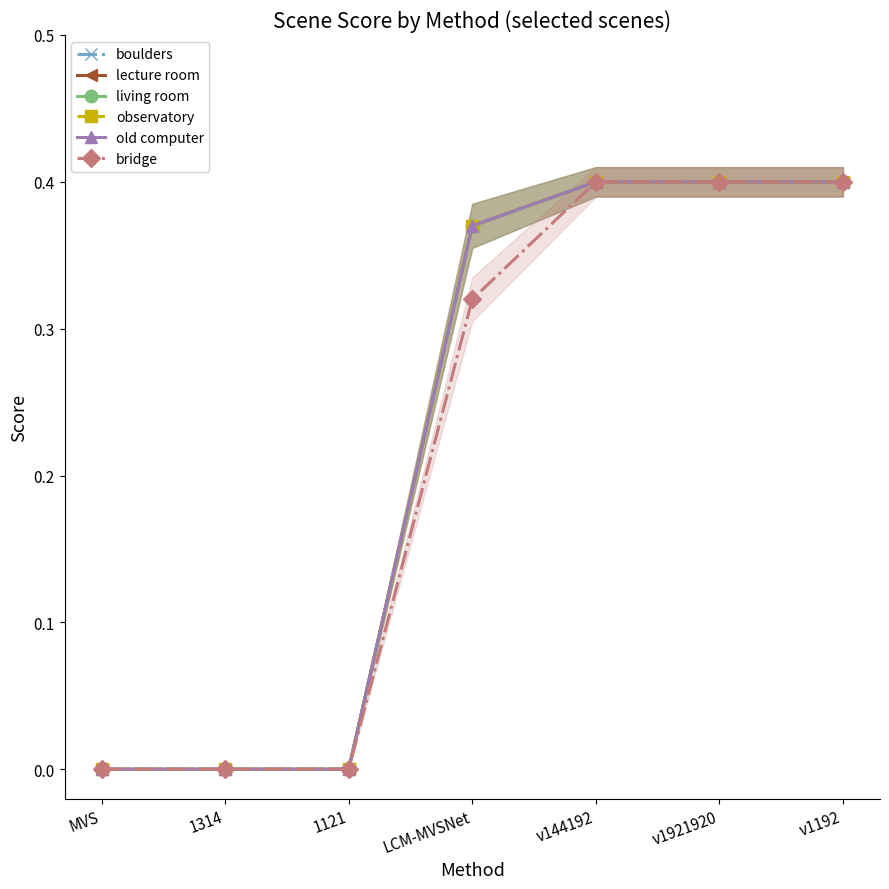

Is the value of boulders at LCM-MVSNet greater than the value of bridge at v144192?

No